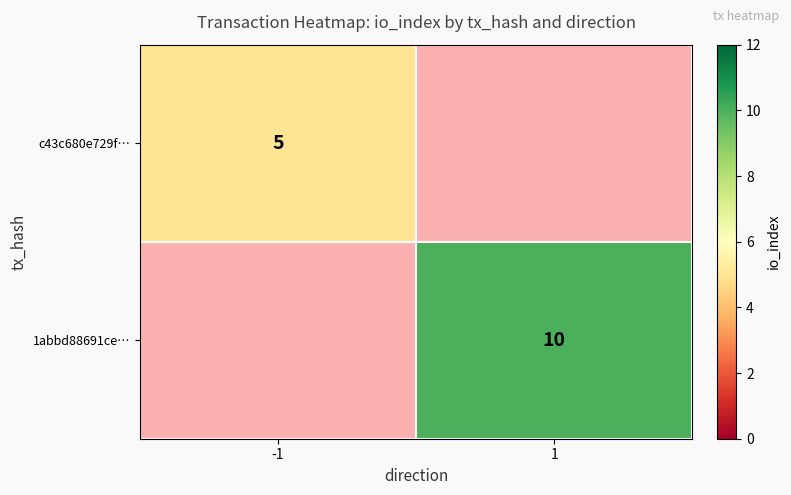

Is the value of 1abbd88691ce… at 1 greater than the value of c43c680e729f… at -1?

Yes